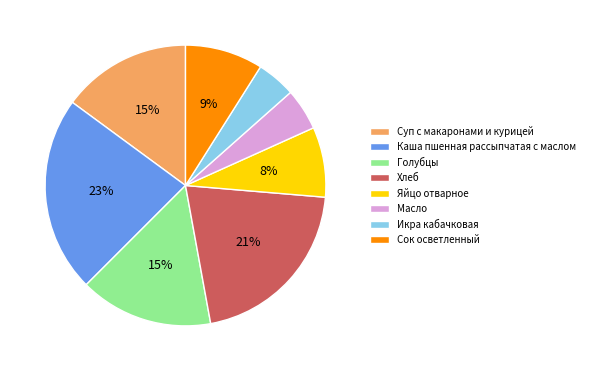

Do Яйцо отварное and Хлеб together represent more than half of the pie?

No